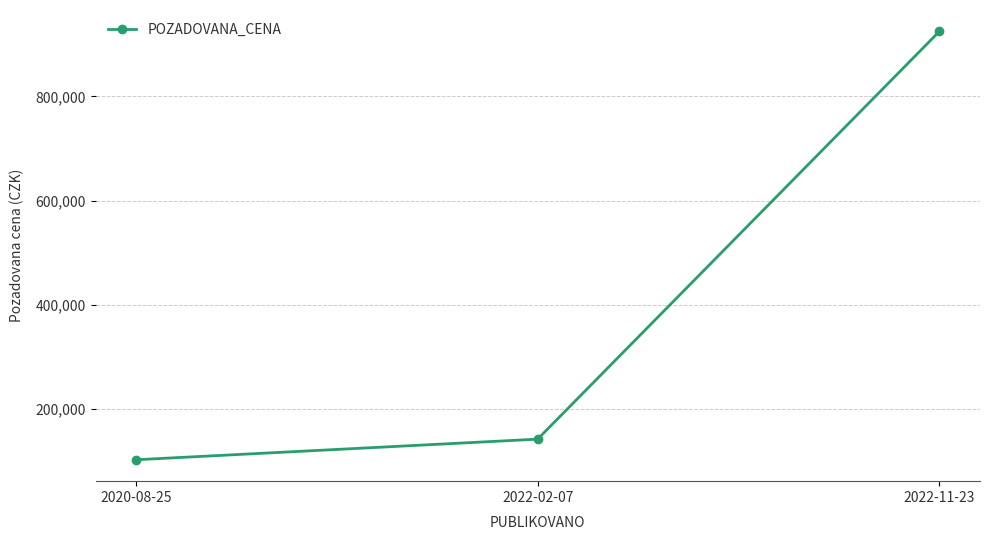

What is the ratio of the value at 2020-08-25 to the value at 2022-11-23?

0.1